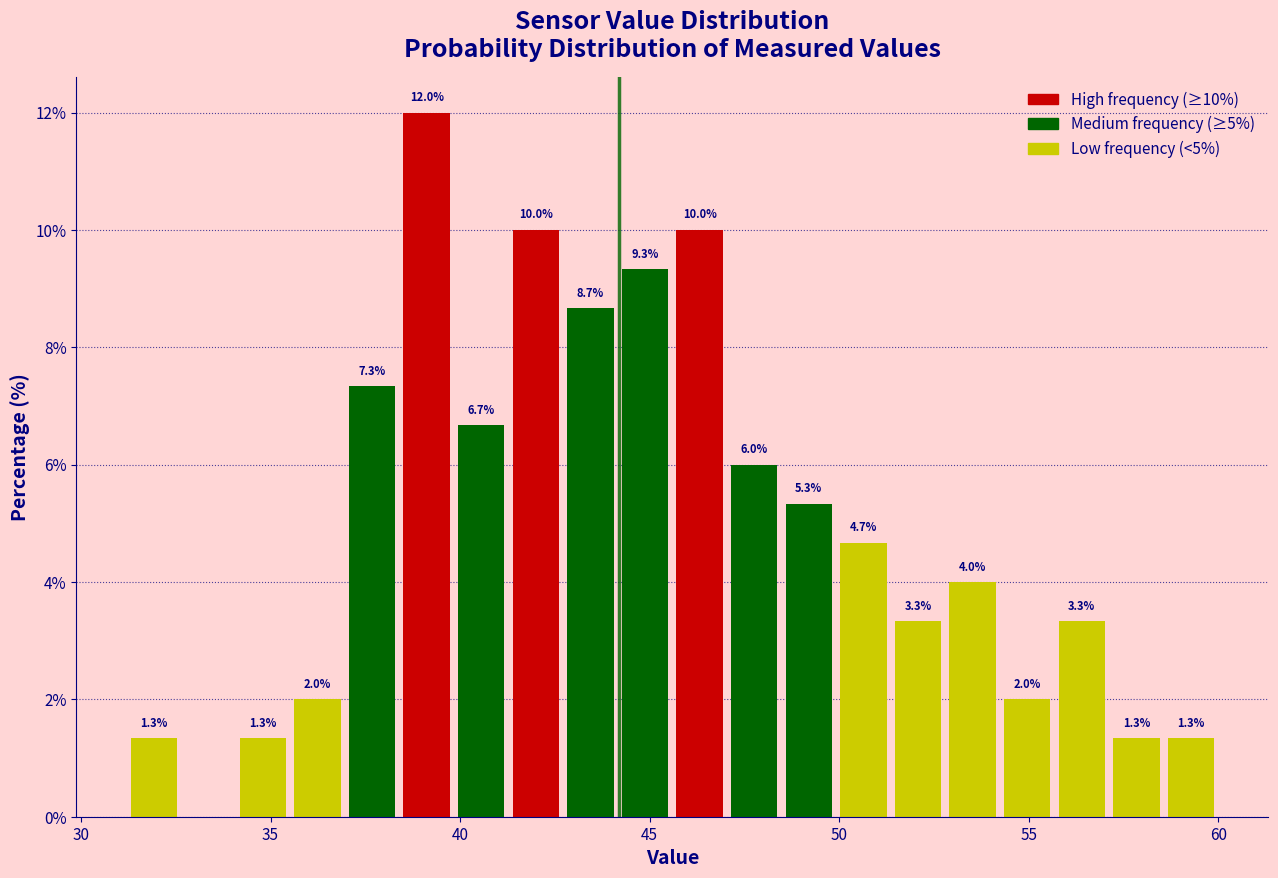

Around what value on the x-axis is the tallest bar? Give the approximate position of its centre, as read against the axis.

39.0